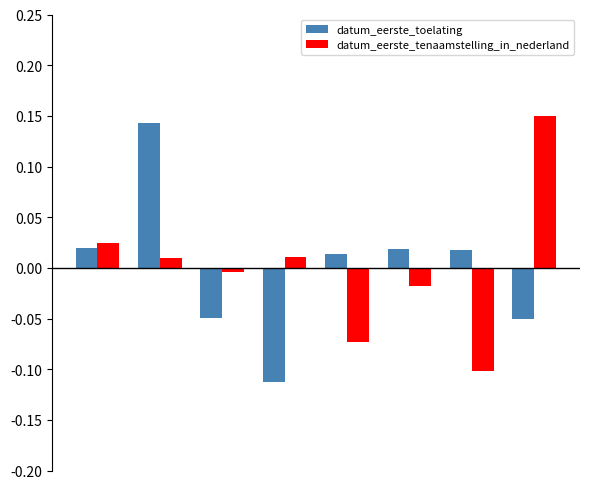

How many bars are there in total?

16